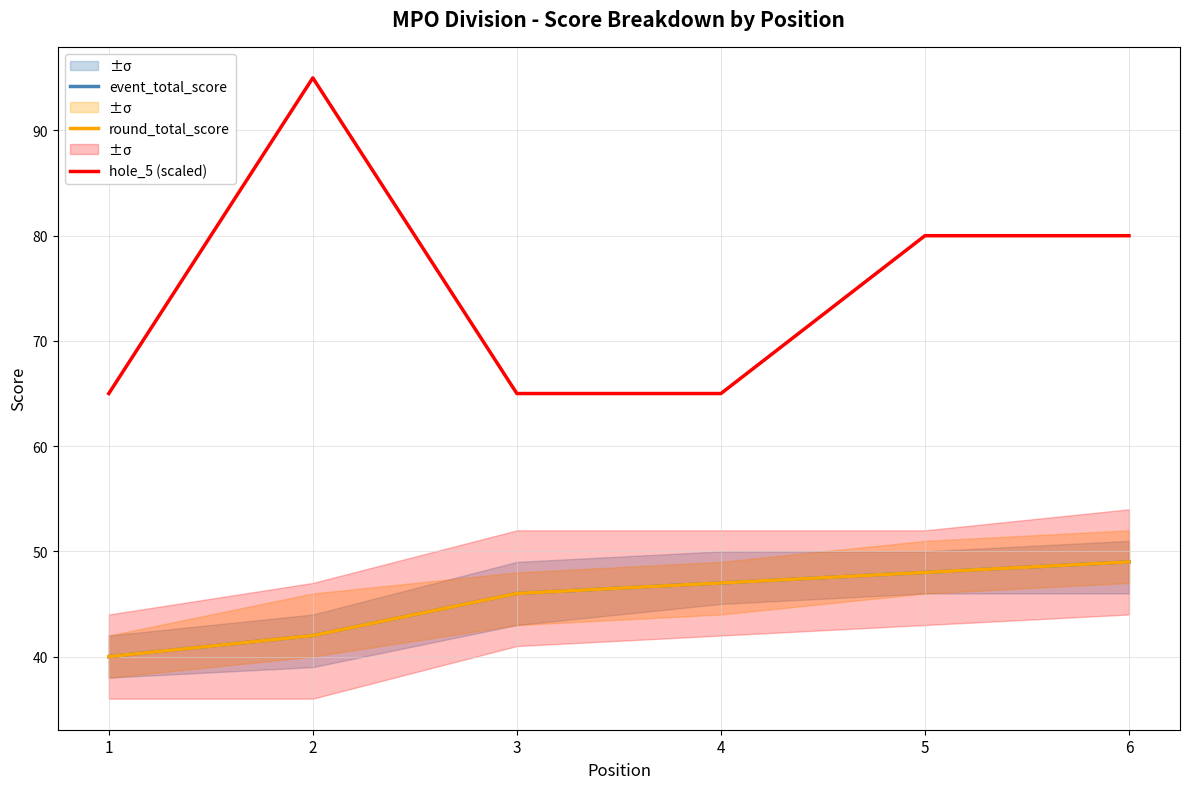

Which category has the highest value in the event_total_score series?

6